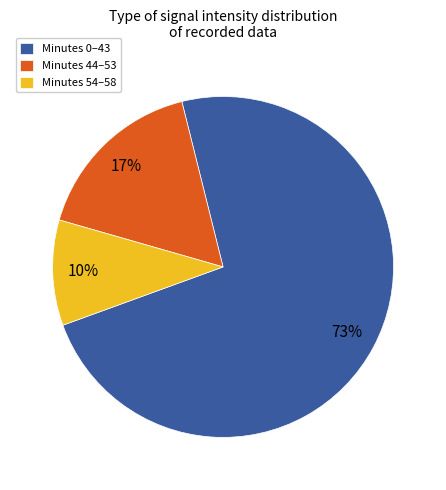

To the nearest percent, what is the average slice percentage?

33%